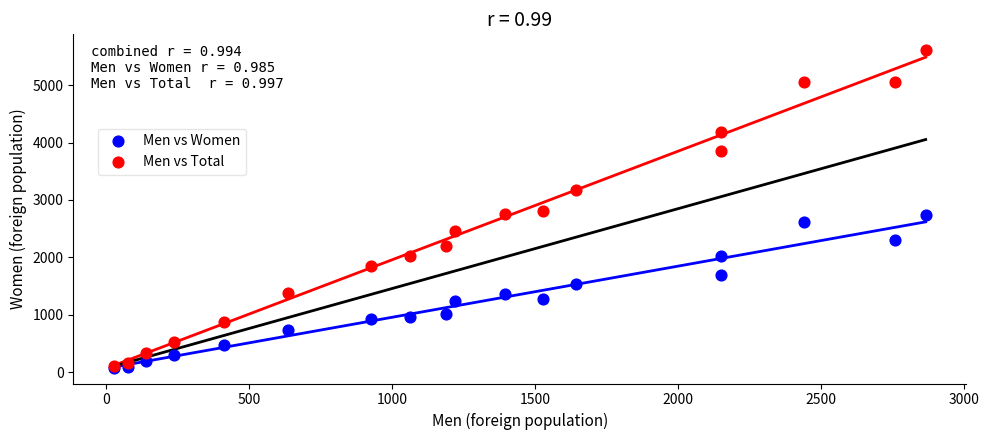

Which series has the largest Y range (max minus min)?

Men vs Total